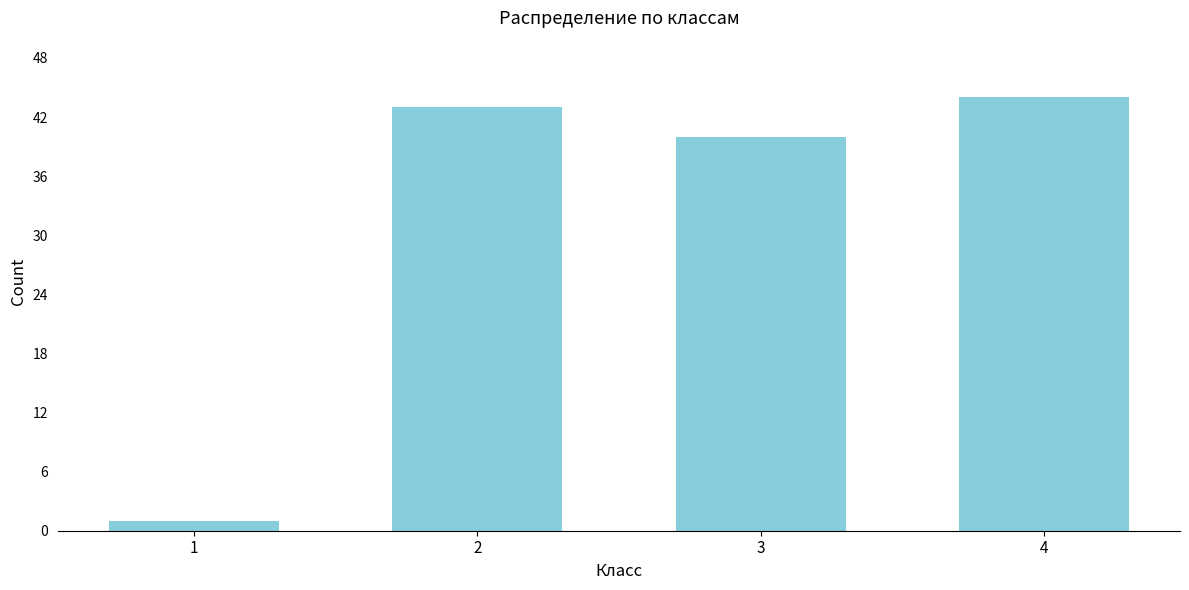

Reading left to right, what are all the values shown in this chart?

1=1	2=43	3=40	4=44